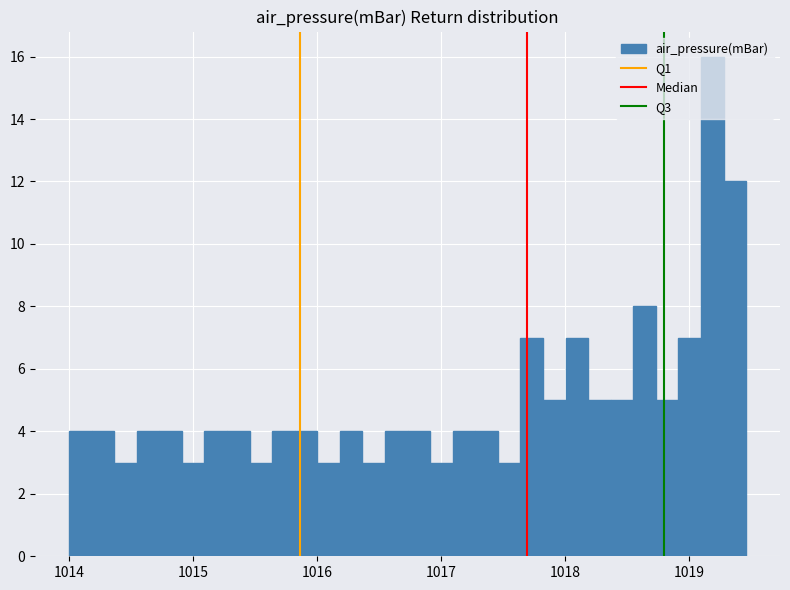

Read against the x-axis, roughly where is the centre of the tallest bar?

1019.2